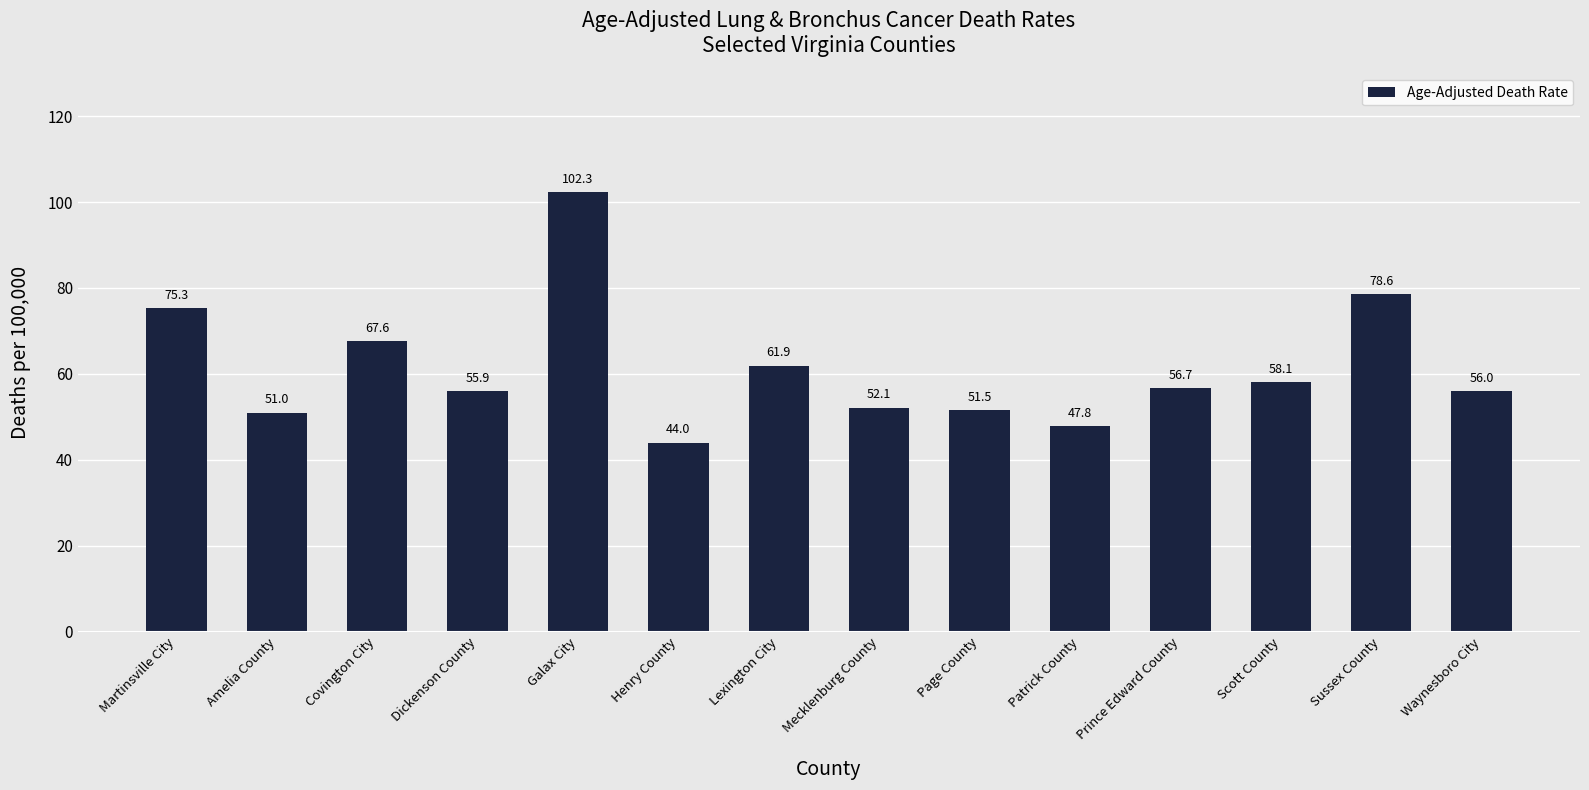

What is the average value?

61.3